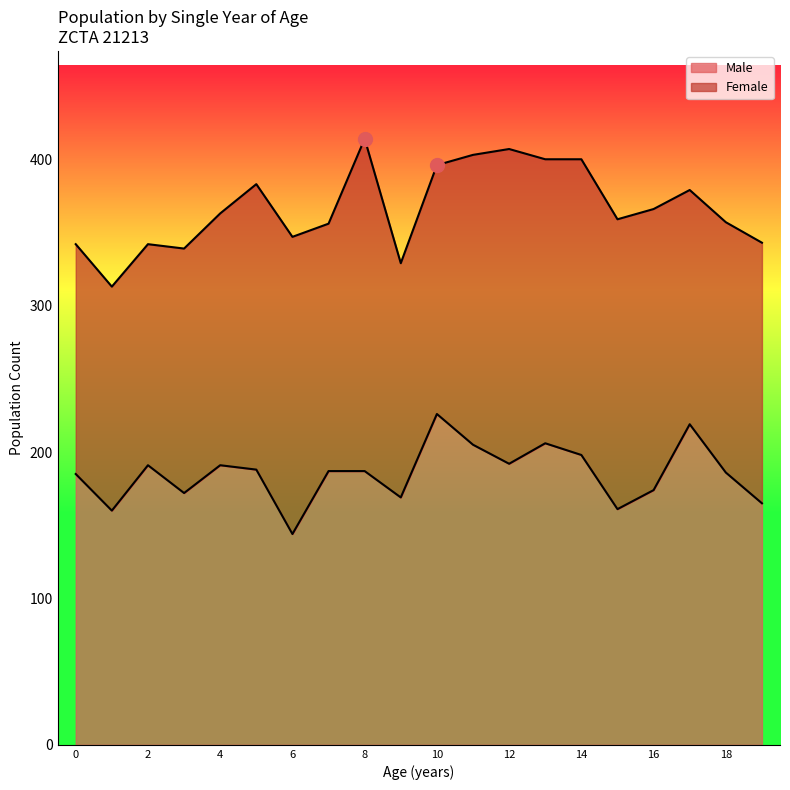

What is the difference between the maximum and minimum values?

82